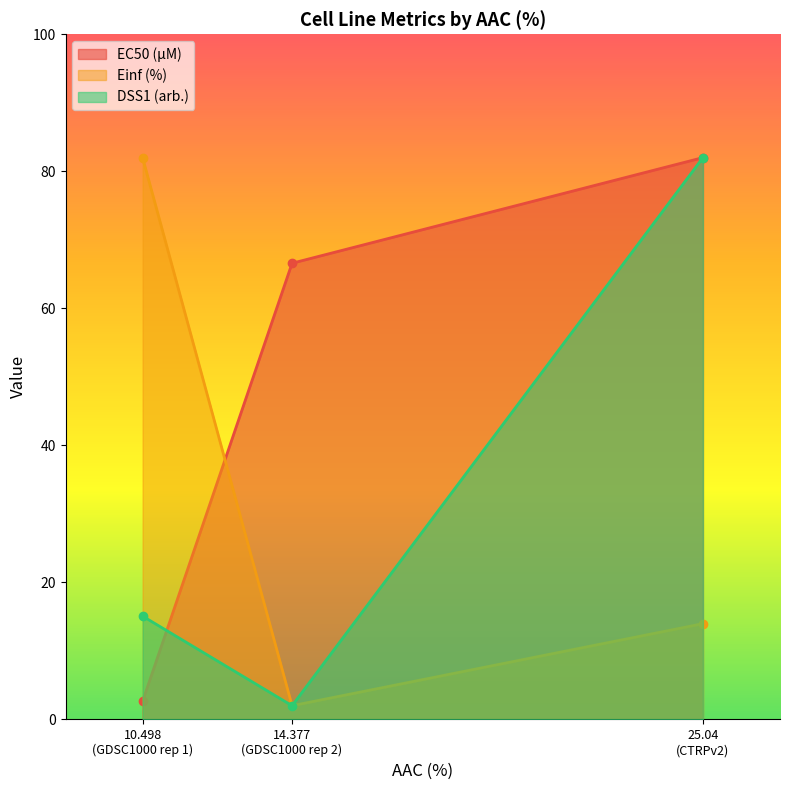

How many data points in Einf (%) are above 13?

2